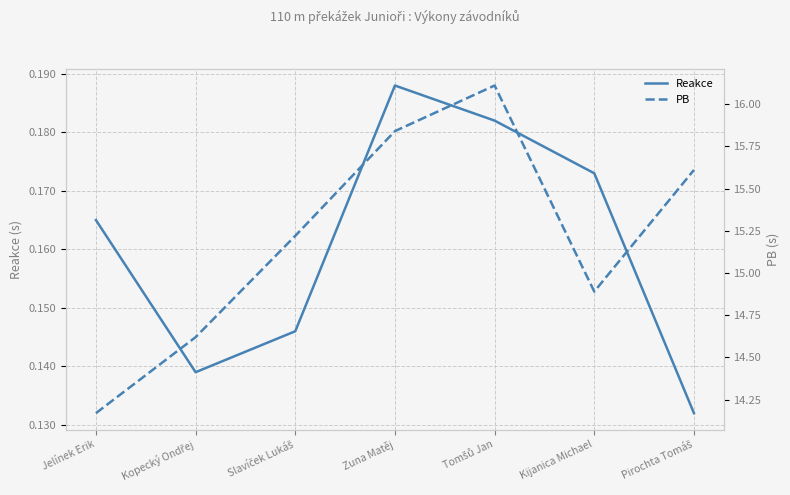

In PB, how many points are lower than both neighbors (excluding endpoints)?

1